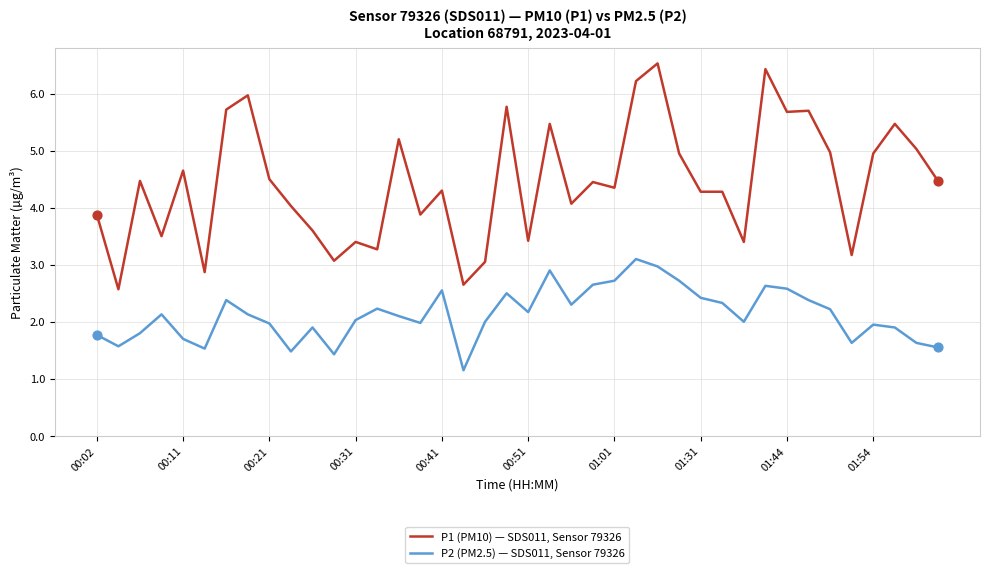

At how many categories does at least one series exceed 4?

26